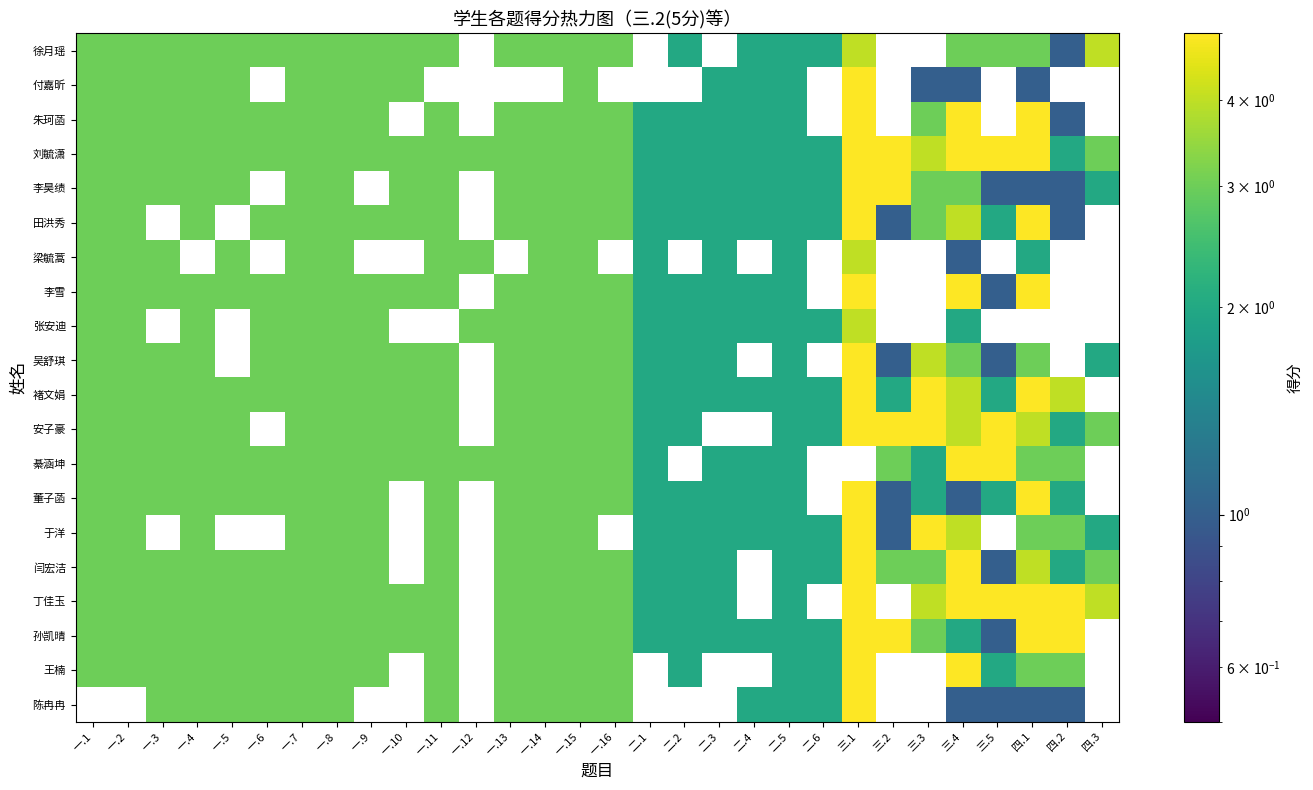

Where is 朱珂菡 nearest to the value 3?

一.1